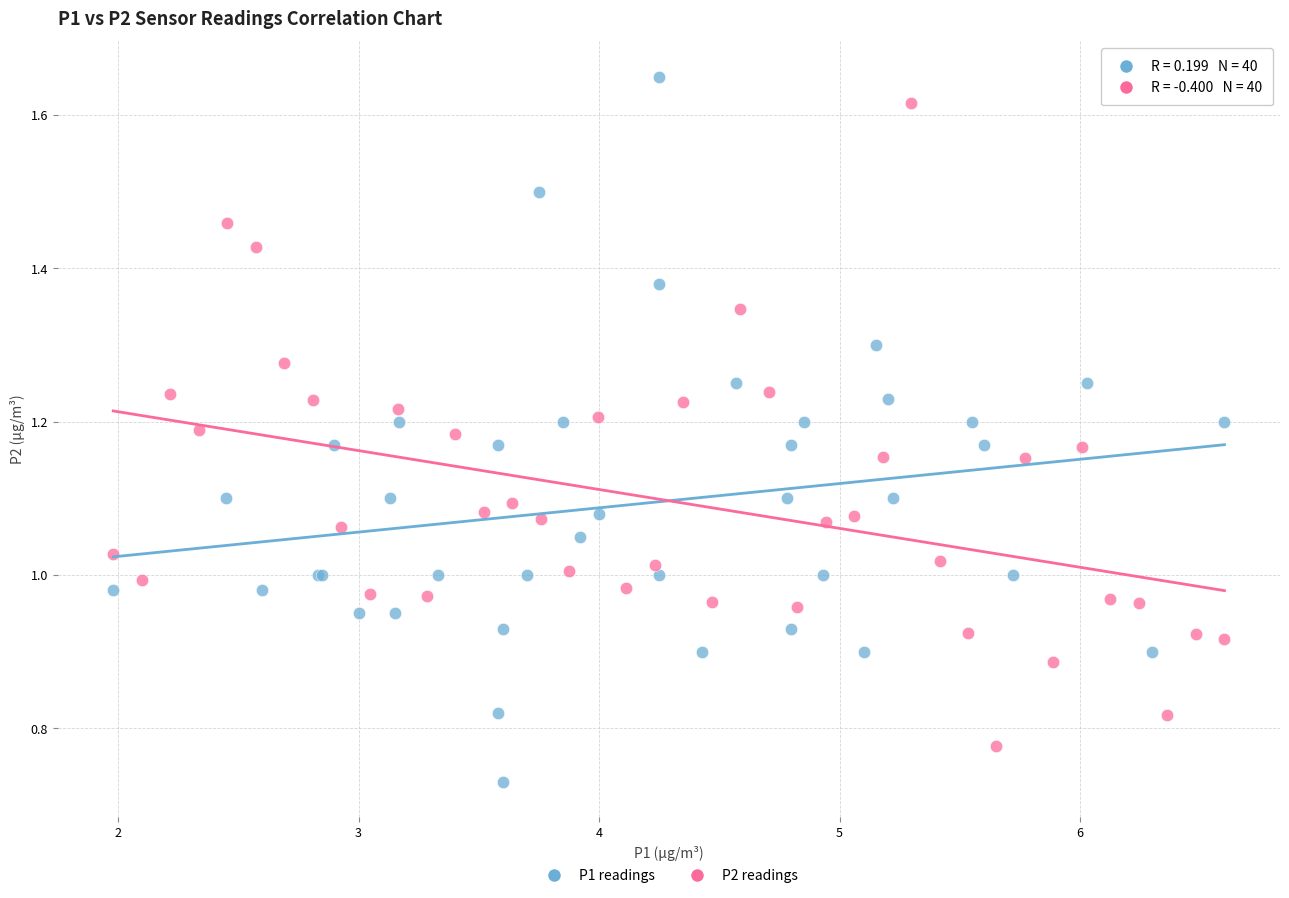

Which series has the largest Y range (max minus min)?

P1 readings